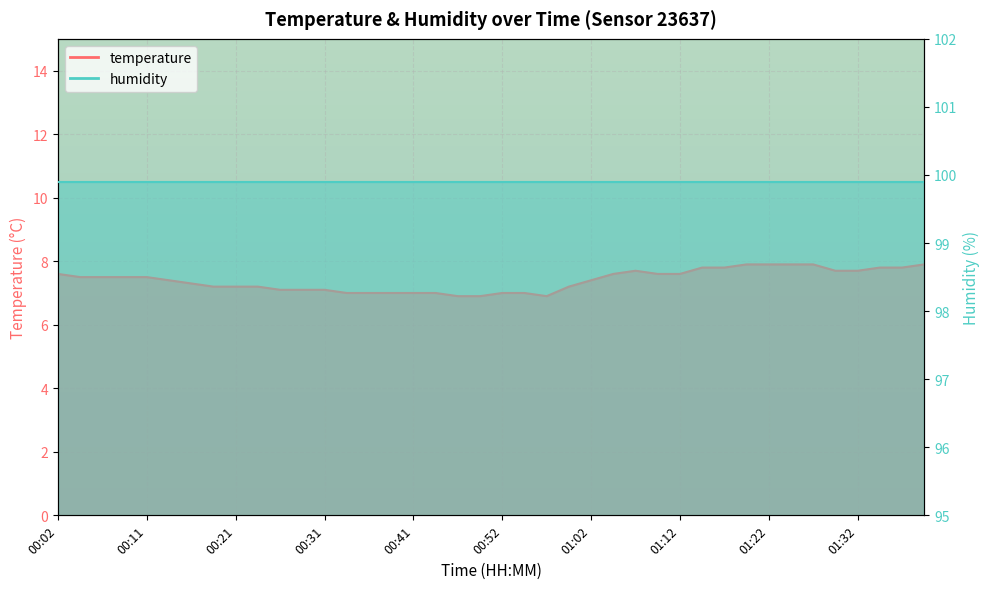

Where is the first local minimum?

00:57